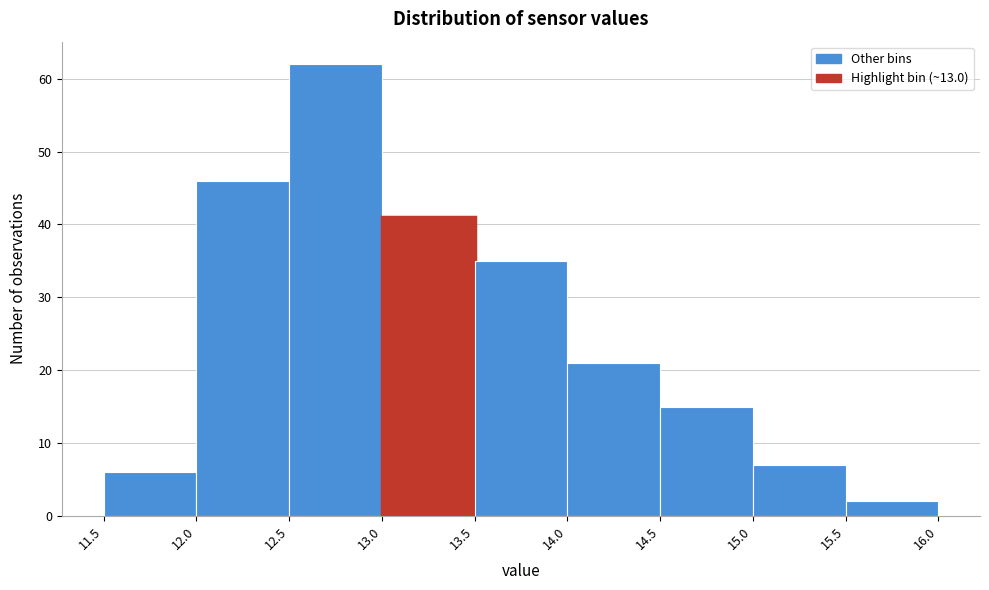

Which range on the x-axis has the tallest bar?

12.5 to 13.0